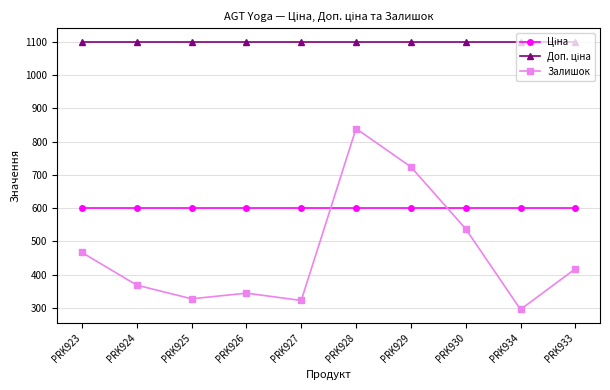

What is the minimum value shown in the chart?

296.0